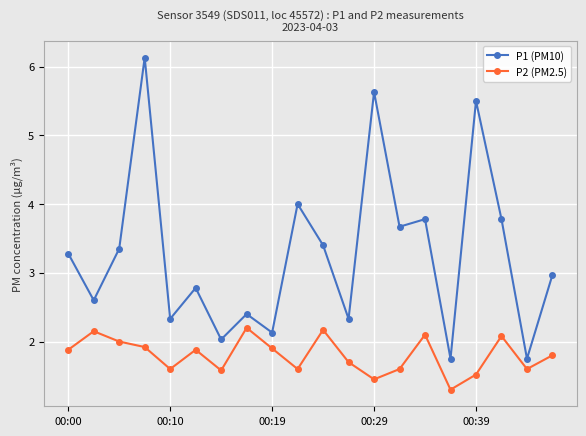

Which series has the widest spread of values?

P1 (PM10)